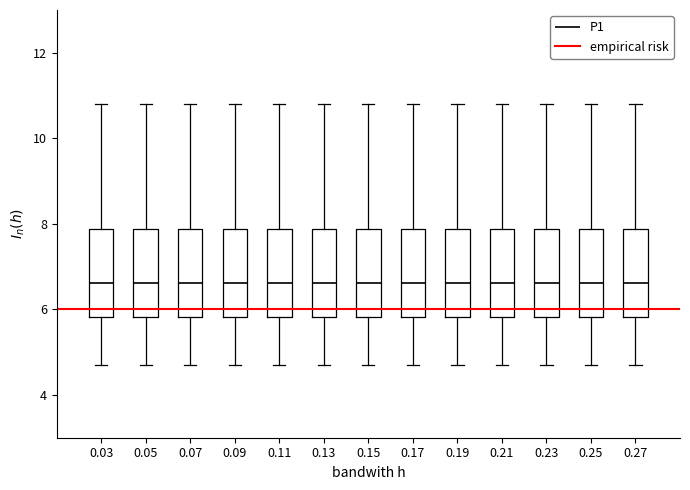

Where is the lower edge of the box at x = 0.05 on the y-axis? The values are not printed on the chart, so give them approximately, as read against the axis.

5.8